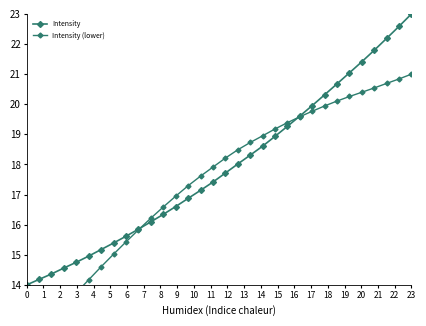

Reading left to right, transcribe all the data shown in this chart.

Intensity: 14.0	14.2	14.4	14.6	14.8	15.0	15.2	15.4	15.6	15.9	16.1	16.3	16.6	16.9	17.1	17.4	17.7	18.0	18.3	18.6	18.9	19.3	19.6	20.0	20.3	20.7	21.0	21.4	21.8	22.2	22.6	23.0
Intensity (lower): 12.0	12.4	12.9	13.3	13.7	14.2	14.6	15.0	15.4	15.8	16.2	16.6	16.9	17.3	17.6	17.9	18.2	18.5	18.7	19.0	19.2	19.4	19.6	19.8	19.9	20.1	20.3	20.4	20.5	20.7	20.8	21.0